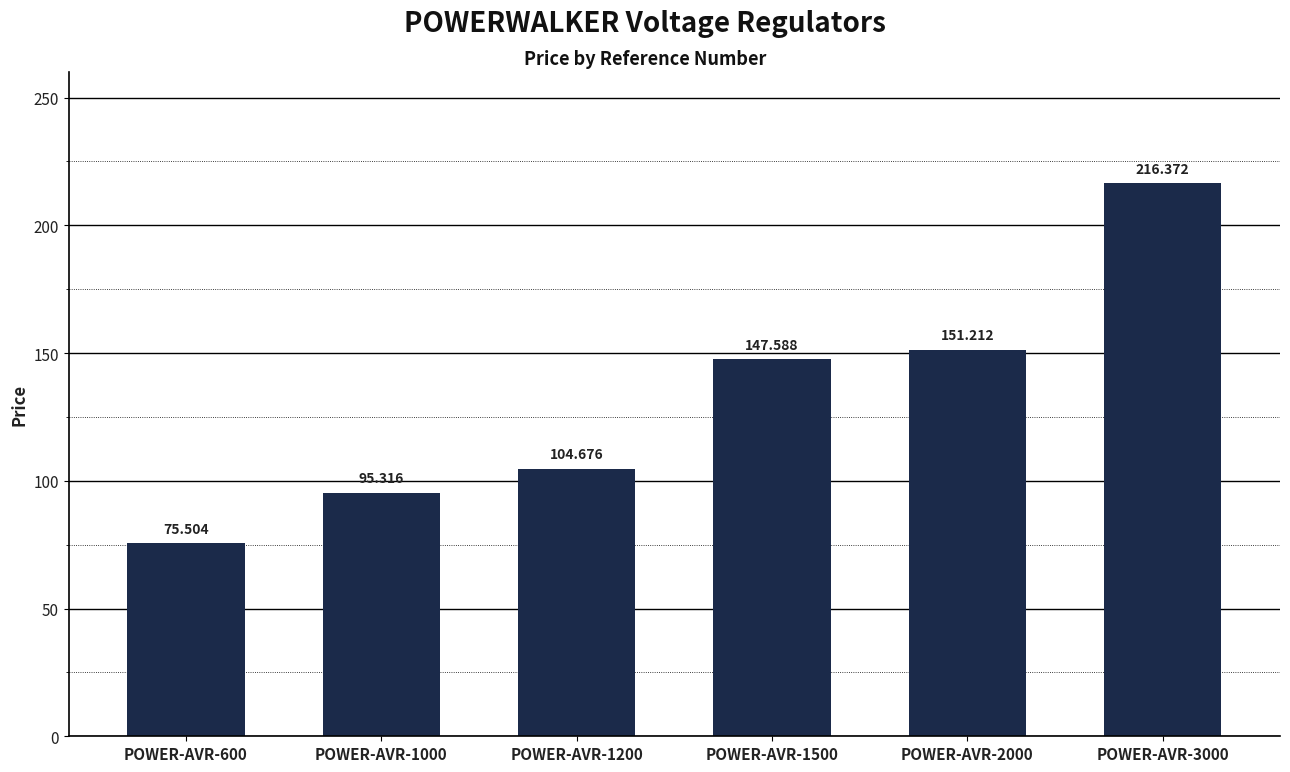

What is the difference between the values at POWER-AVR-3000 and POWER-AVR-1000?

121.1